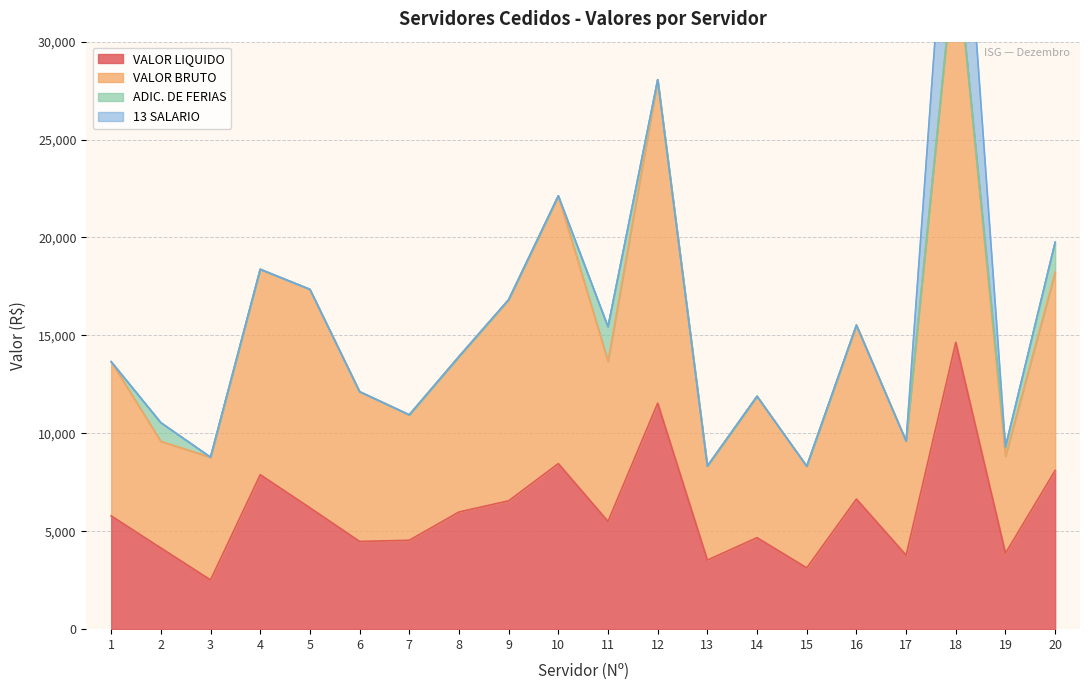

Is the value of VALOR LIQUIDO at 5 greater than the value of VALOR BRUTO at 8?

No